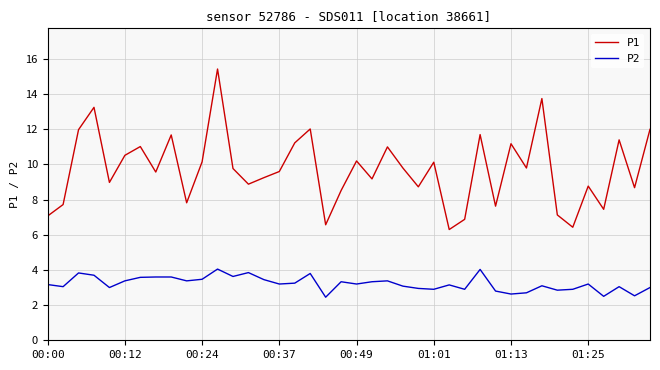

In P1, how many points are lower than both neighbors (excluding endpoints)?

13